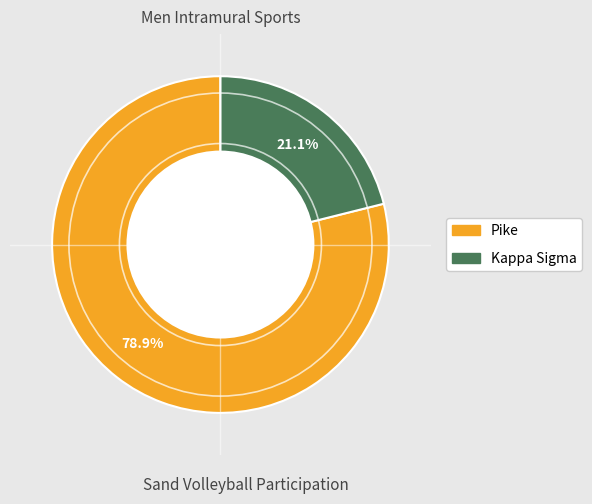

Is there a majority slice in this chart?

Yes